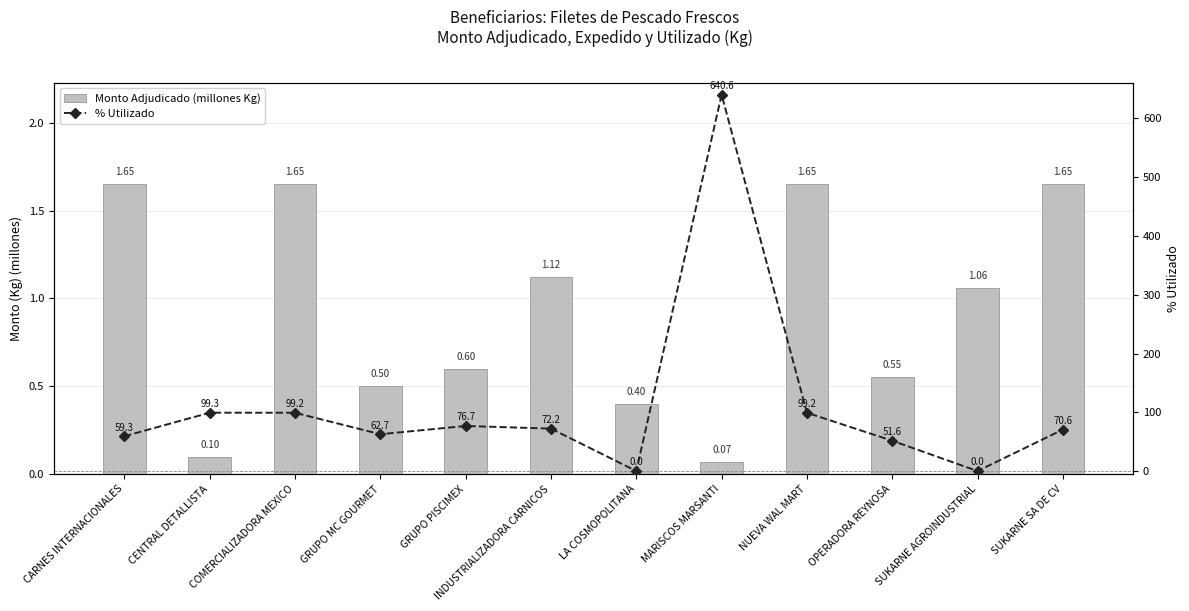

What is the label of the 6th bar from the left?

INDUSTRIALIZADORA CARNICOS